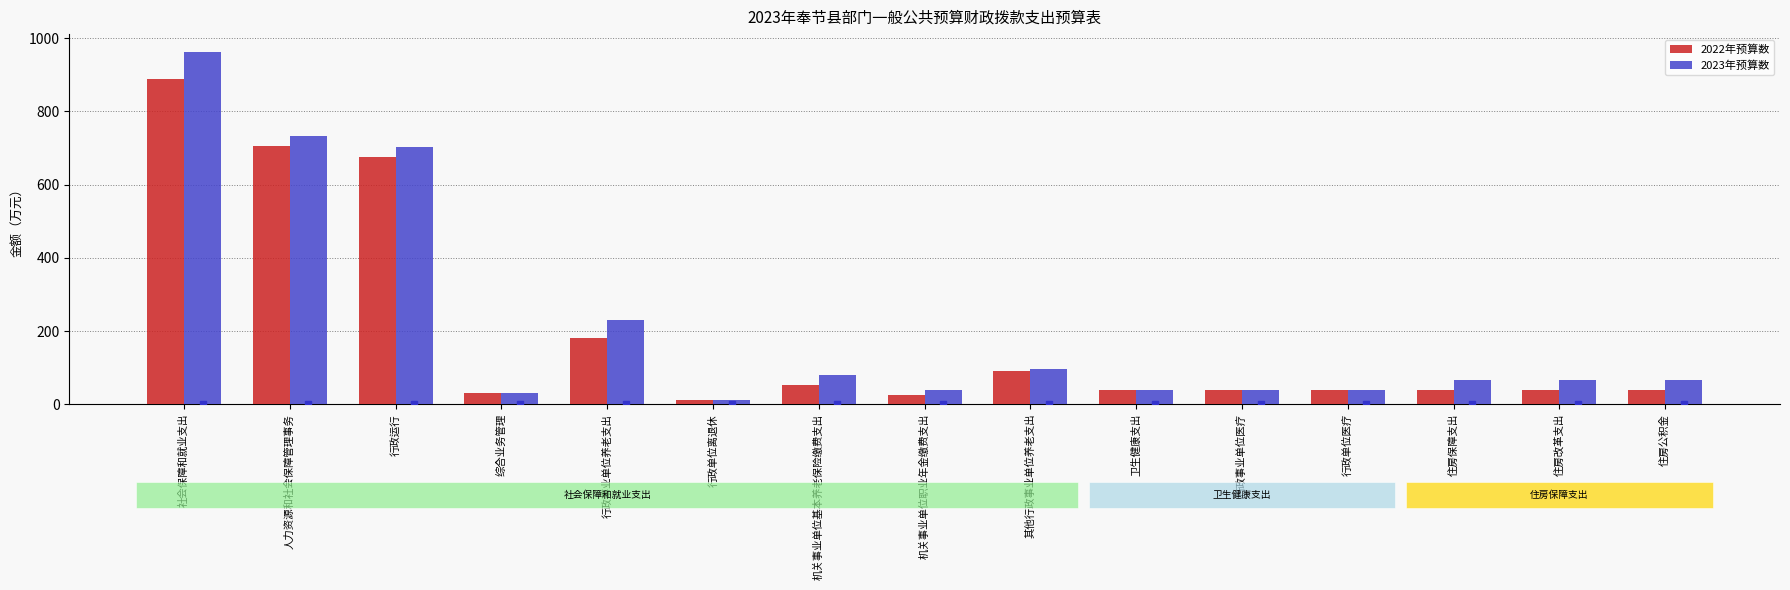

Which category has the highest value across all series?

社会保障和就业支出